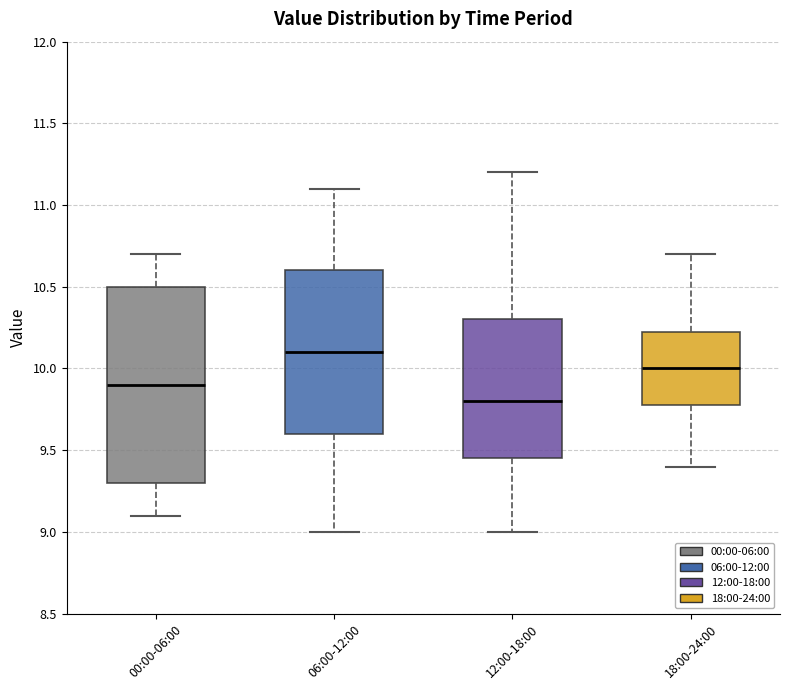

Which box has the lowest median line?

12:00-18:00